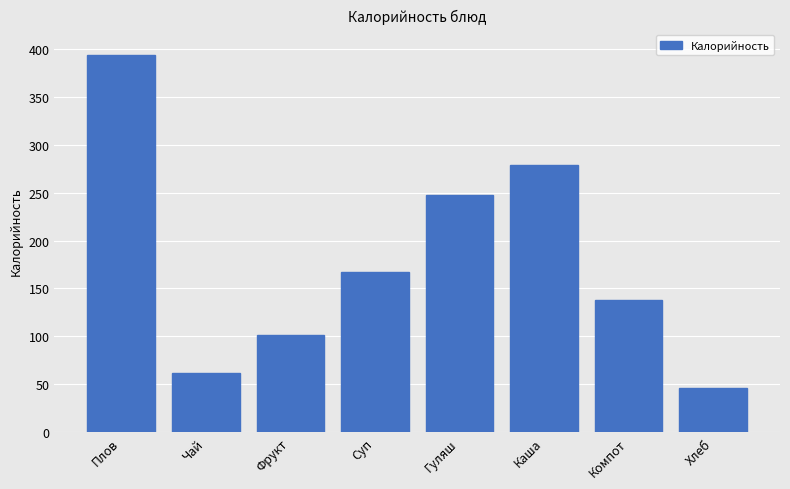

Reading left to right, list all the values displayed in this chart.

Плов=393.6	Чай=62.0	Фрукт=101.9	Суп=167.0	Гуляш=247.2	Каша=279.0	Компот=138.0	Хлеб=46.0